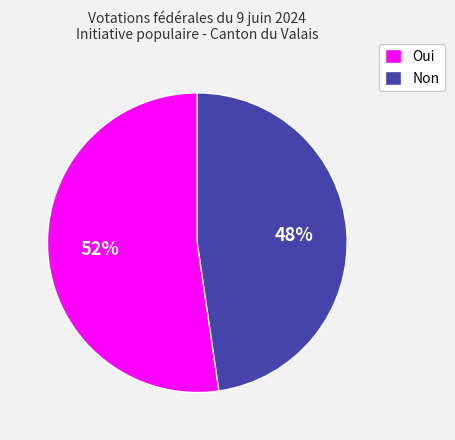

To the nearest percent, what is the combined percentage of Non and Oui?

100%